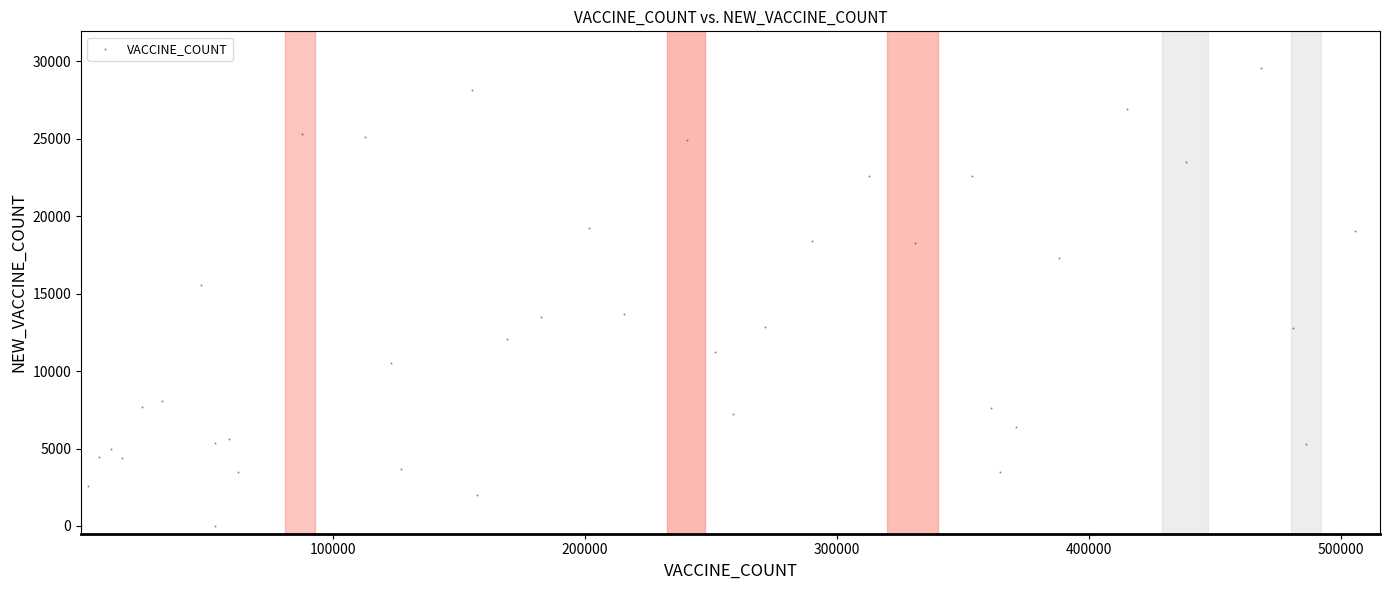

What is the range of X values (max minus min)?

505122